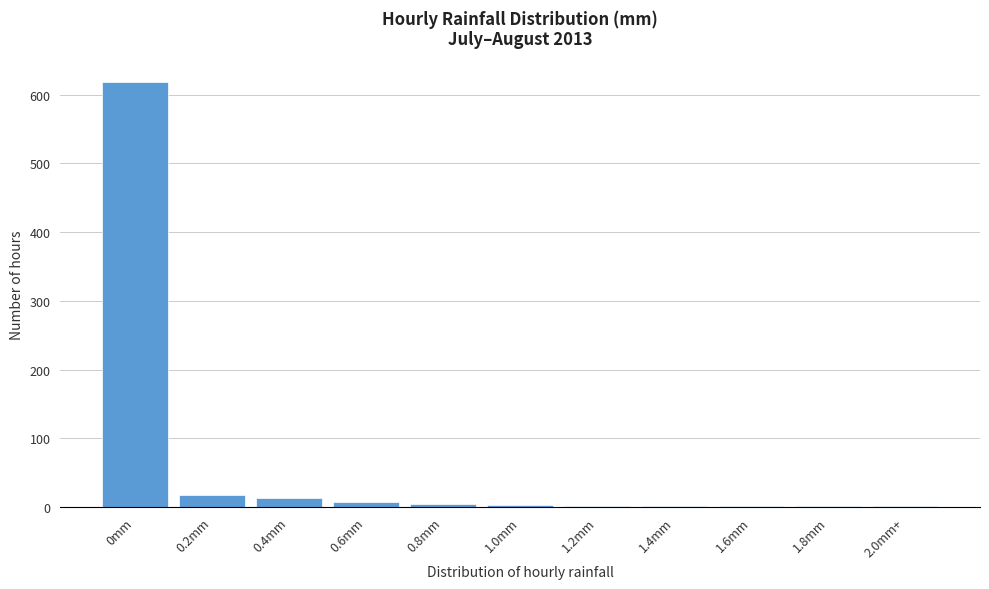

What is the sum of all values?

672